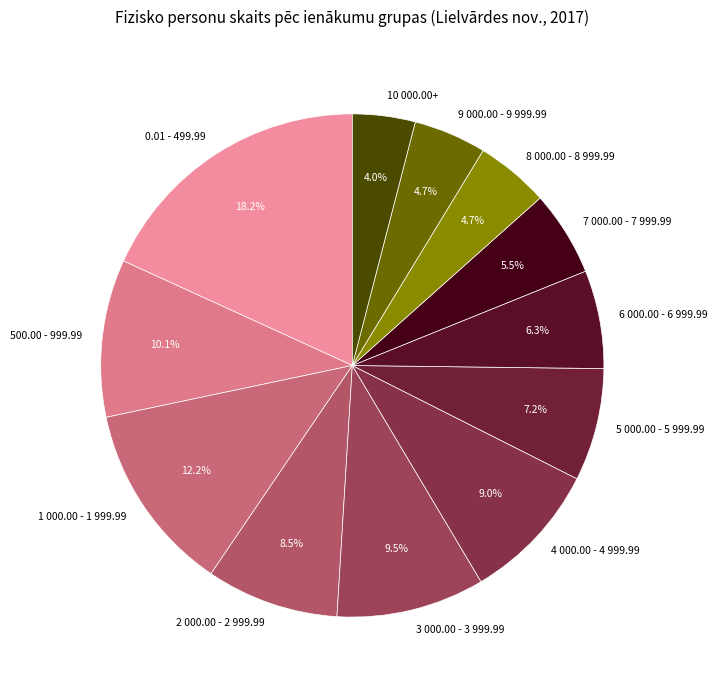

Which category has the biggest portion of the pie?

0.01 - 499.99